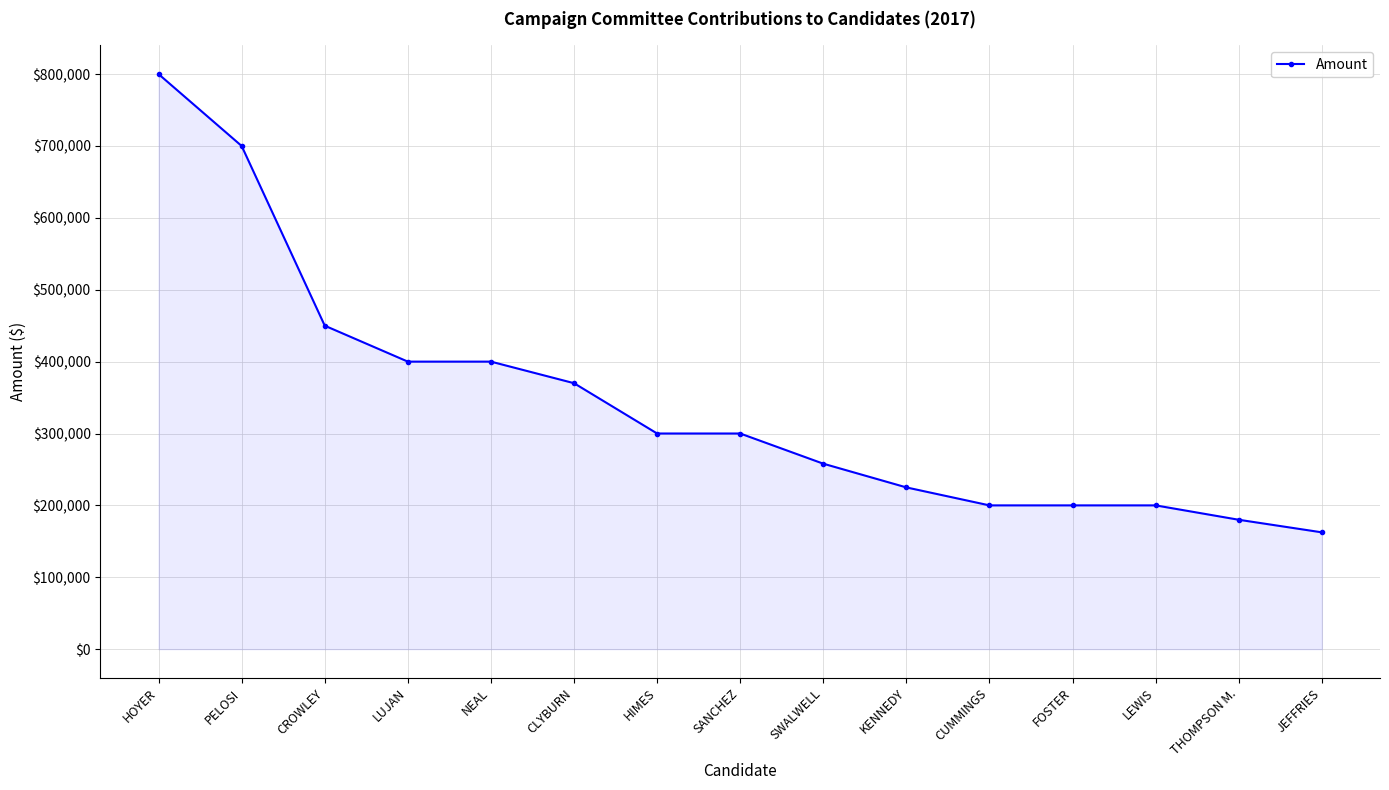

Which has a higher value, NEAL or HOYER?

HOYER